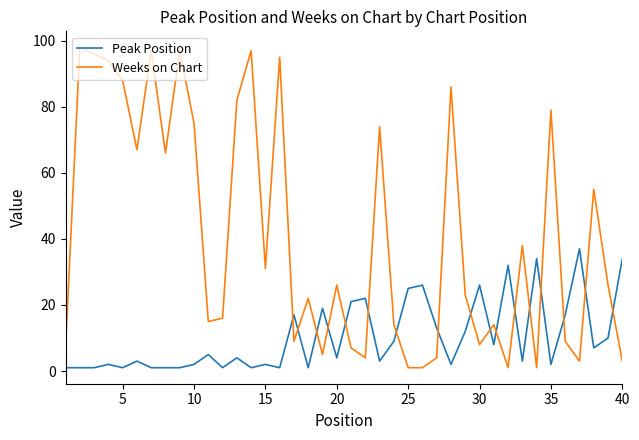

In Peak Position, how many points are higher than both neighbors (excluding endpoints)?

13